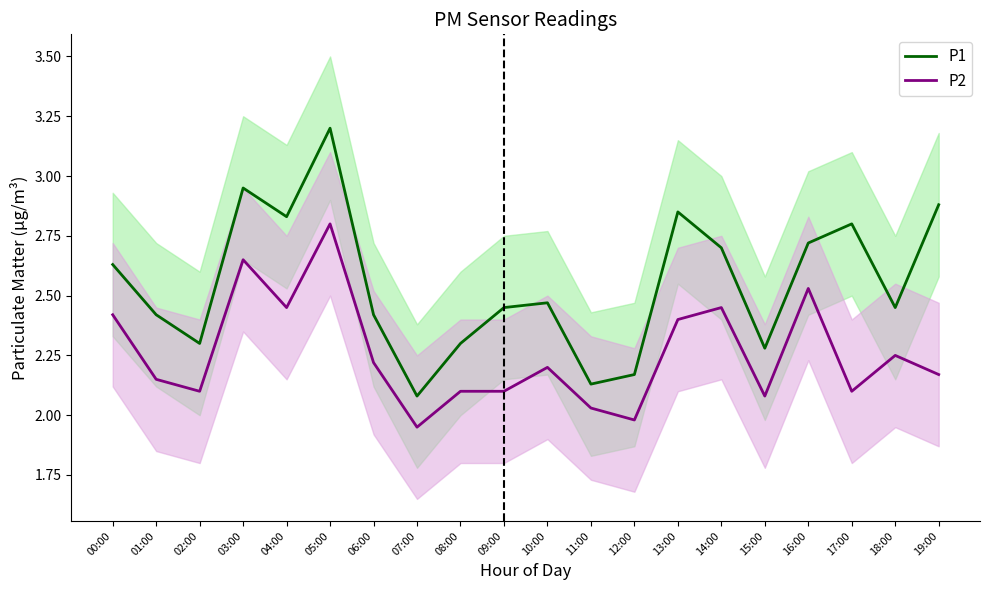

Between 13:00 and 18:00, which series saw the biggest shift?

P1